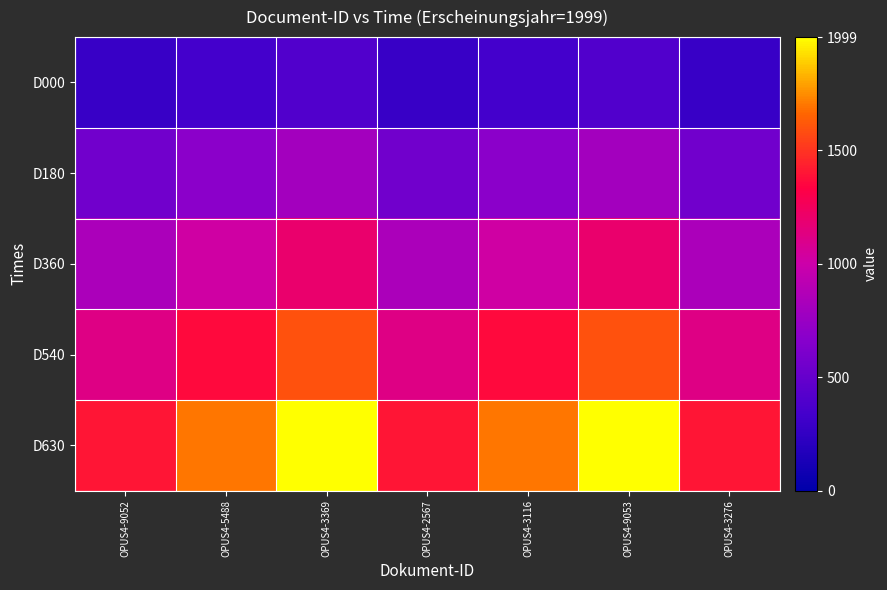

Reading left to right, list all the values displayed in this chart.

D000: OPUS4-9052=279.9	OPUS4-5488=339.8	OPUS4-3369=399.8	OPUS4-2567=279.9	OPUS4-3116=339.8	OPUS4-9053=399.8	OPUS4-3276=279.9
D180: OPUS4-9052=559.7	OPUS4-5488=679.7	OPUS4-3369=799.6	OPUS4-2567=559.7	OPUS4-3116=679.7	OPUS4-9053=799.6	OPUS4-3276=559.7
D360: OPUS4-9052=839.6	OPUS4-5488=1019.5	OPUS4-3369=1199.4	OPUS4-2567=839.6	OPUS4-3116=1019.5	OPUS4-9053=1199.4	OPUS4-3276=839.6
D540: OPUS4-9052=1119.4	OPUS4-5488=1359.3	OPUS4-3369=1599.2	OPUS4-2567=1119.4	OPUS4-3116=1359.3	OPUS4-9053=1599.2	OPUS4-3276=1119.4
D630: OPUS4-9052=1399.3	OPUS4-5488=1699.1	OPUS4-3369=1999.0	OPUS4-2567=1399.3	OPUS4-3116=1699.1	OPUS4-9053=1999.0	OPUS4-3276=1399.3